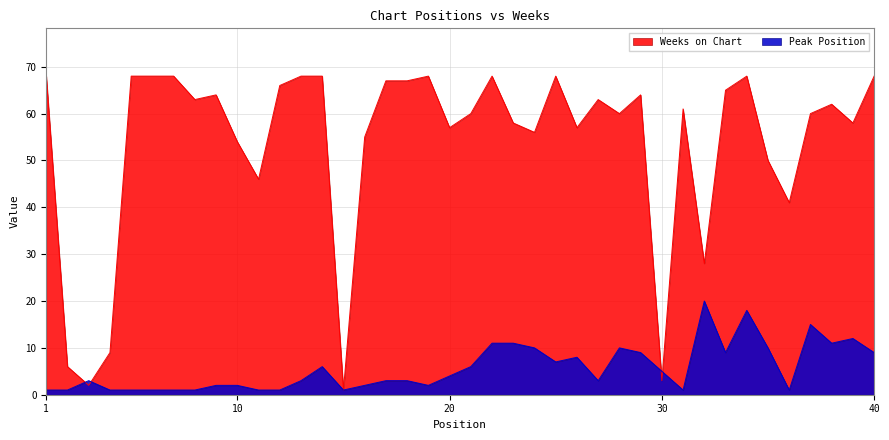

What is the total value across all series at 3?

5